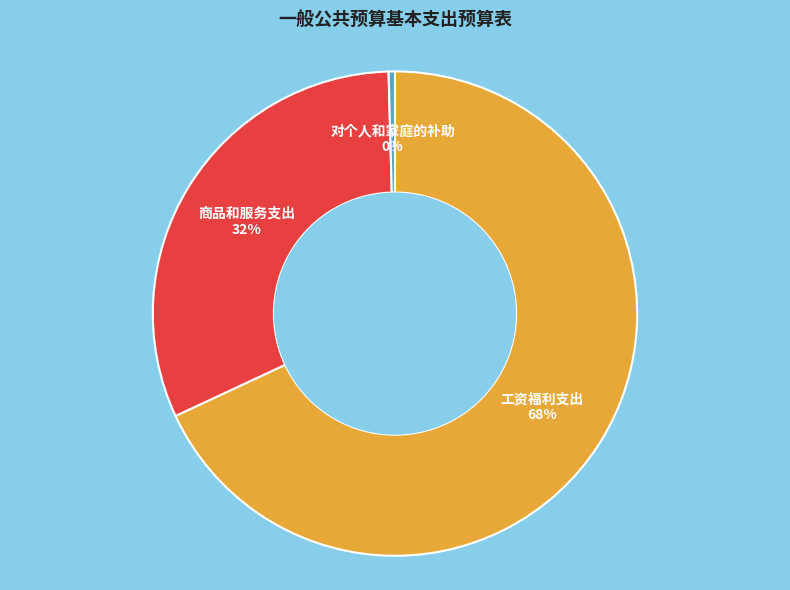

To the nearest percent, what is the difference between the largest and smallest slice percentages?

68%